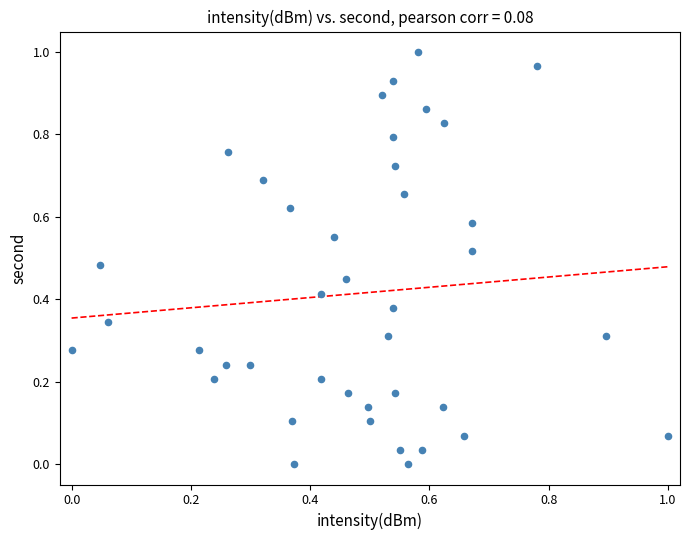

How many data points are displayed?

40